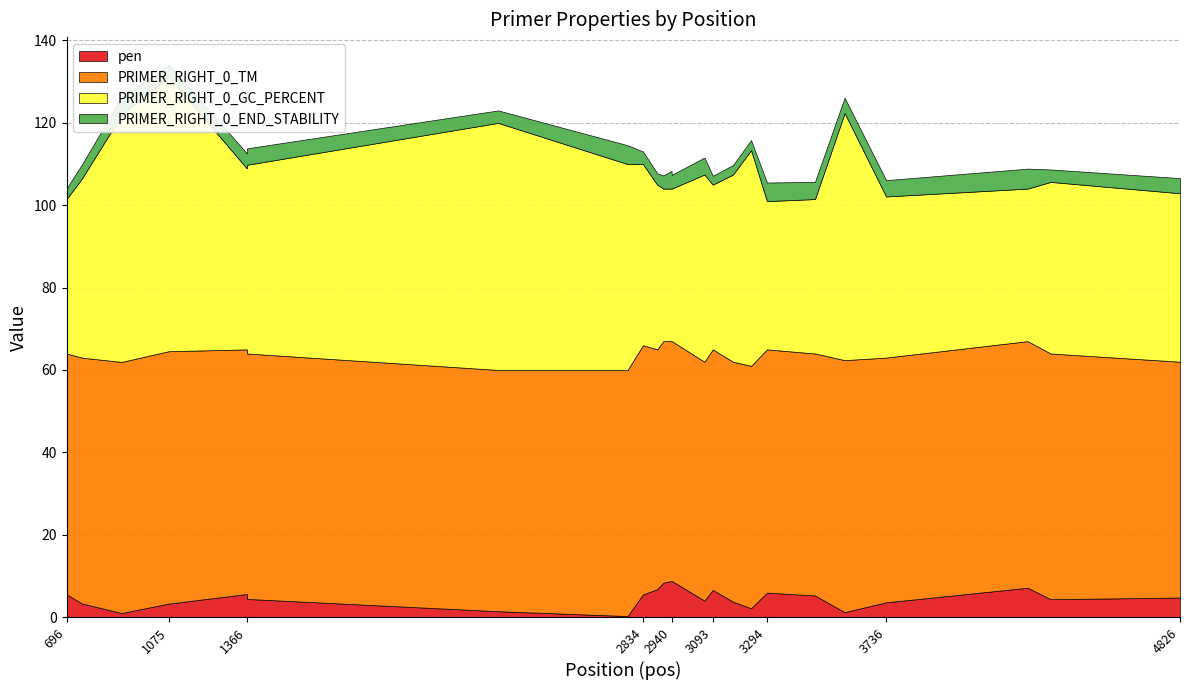

At how many categories does at least one series exceed 35?

25